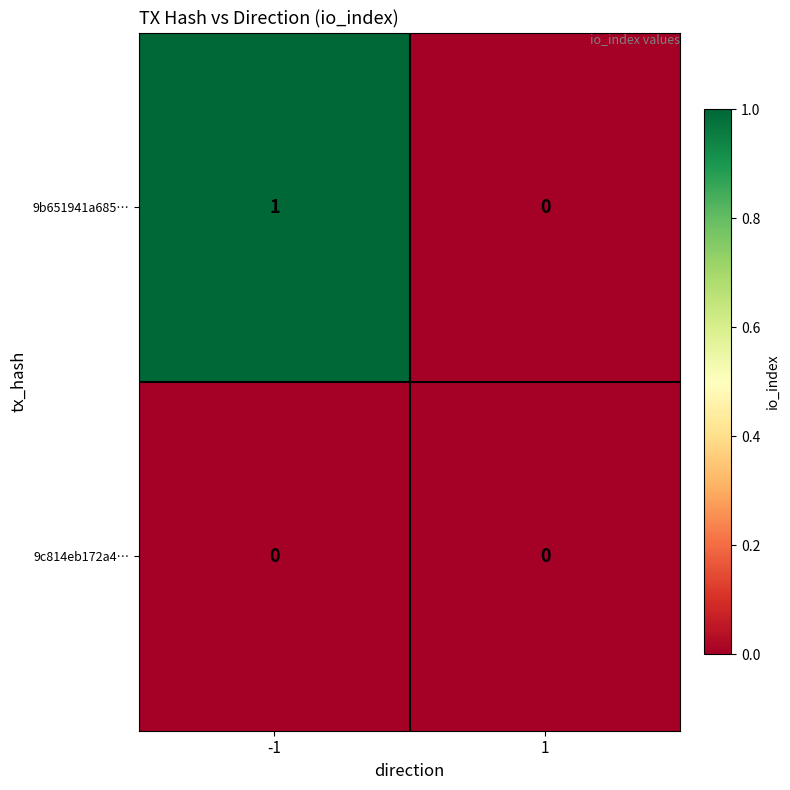

Which label corresponds to the largest value in the chart?

-1